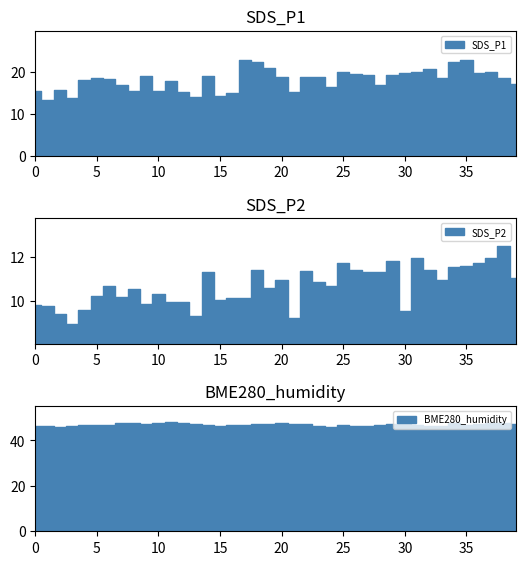

At which label does SDS_P1 reach its peak?

35